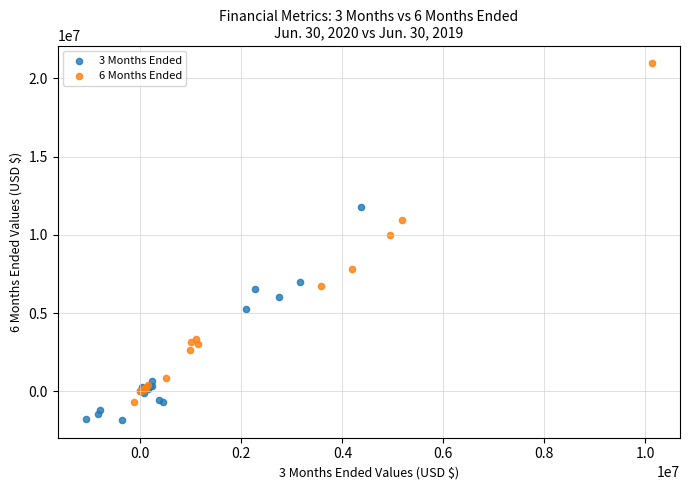

Which series contains the lowest Y value?

3 Months Ended